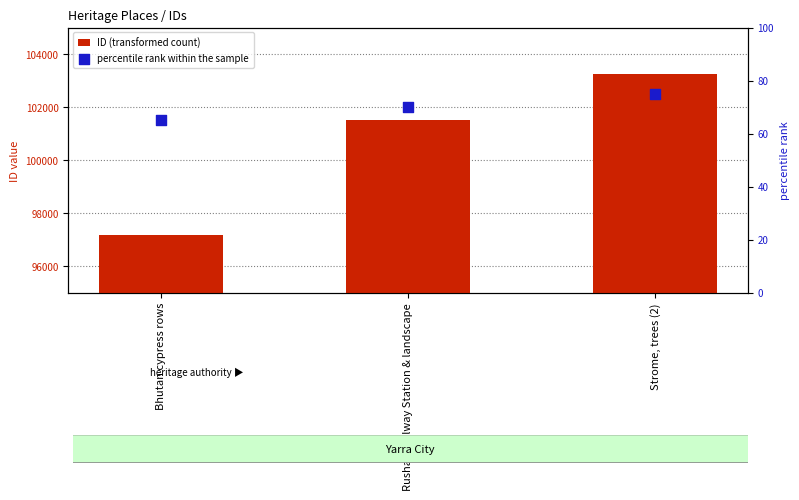

Which series reaches the maximum Y coordinate?

ID (transformed count)